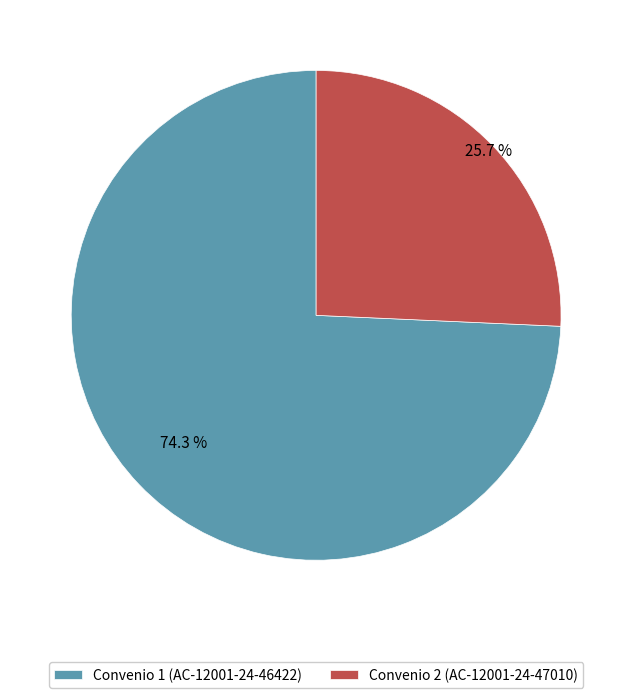

True or false: Convenio 1 (AC-12001-24-46422) accounts for 74% of the total.

True